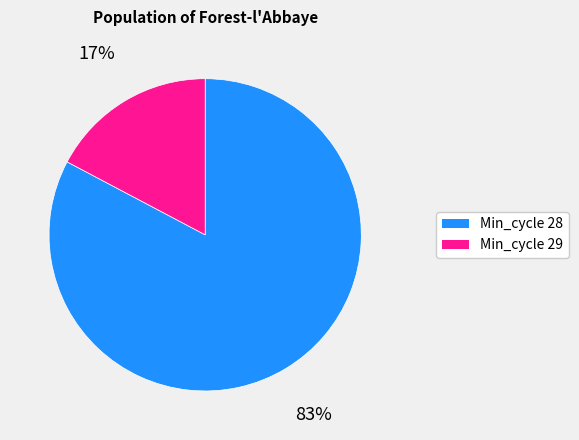

Count the number of slices in the pie.

2